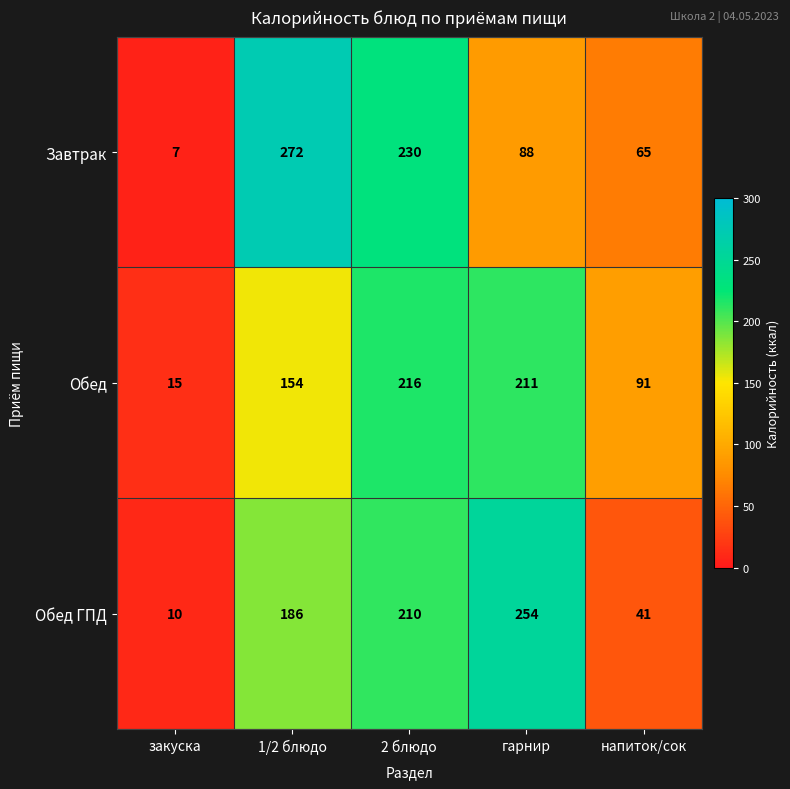

Rank the series at 1/2 блюдо from lowest to highest value.

Обед, Обед ГПД, Завтрак